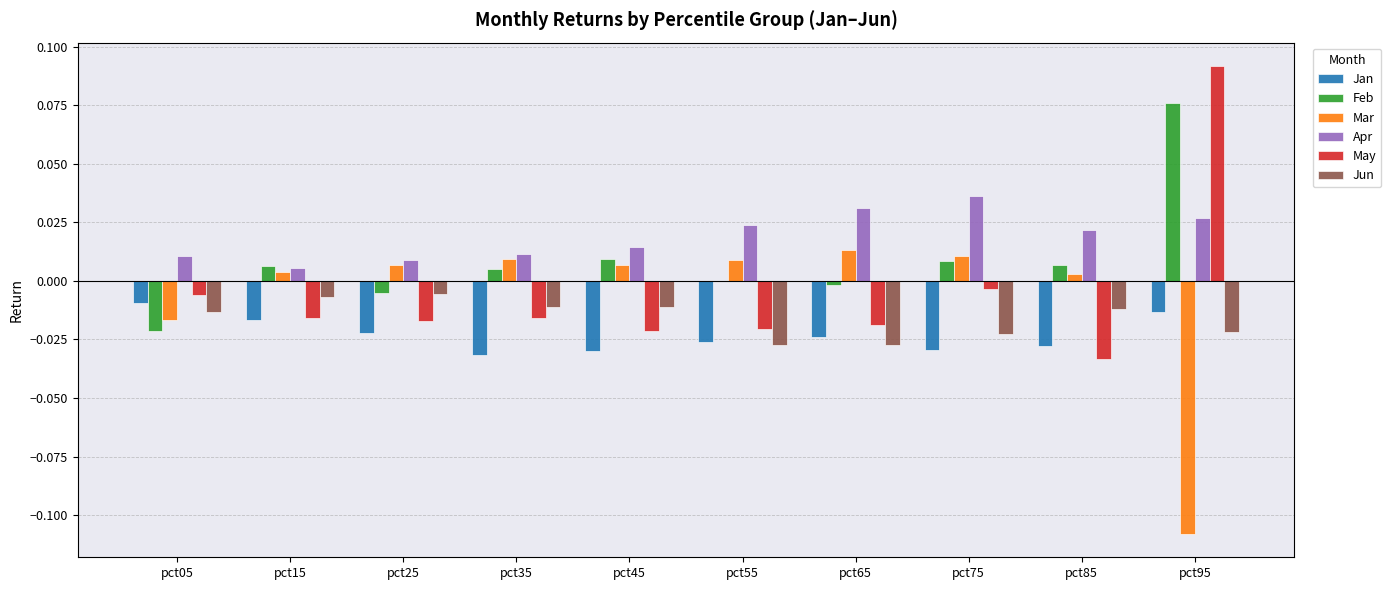

Count the number of data series in this chart.

6